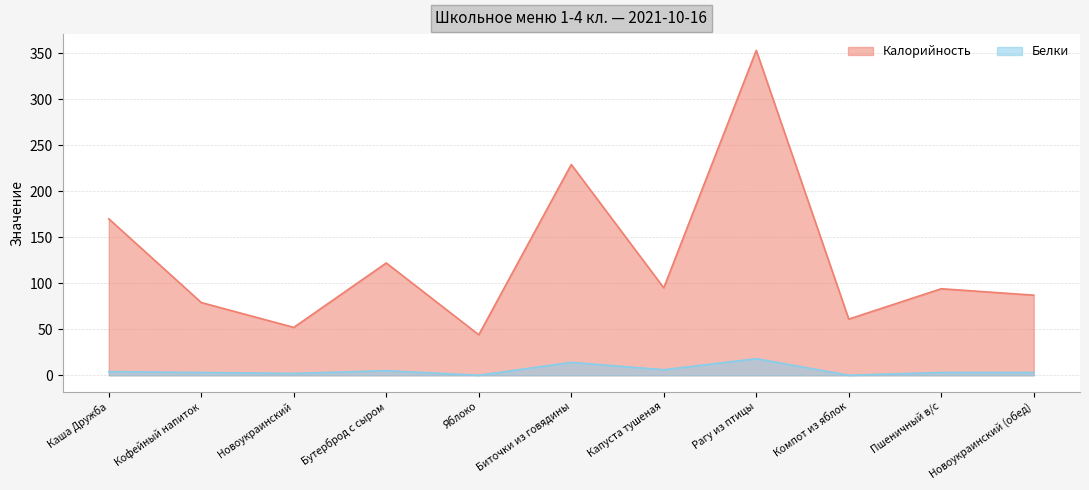

At which category does the chart reach its minimum across all series?

Яблоко